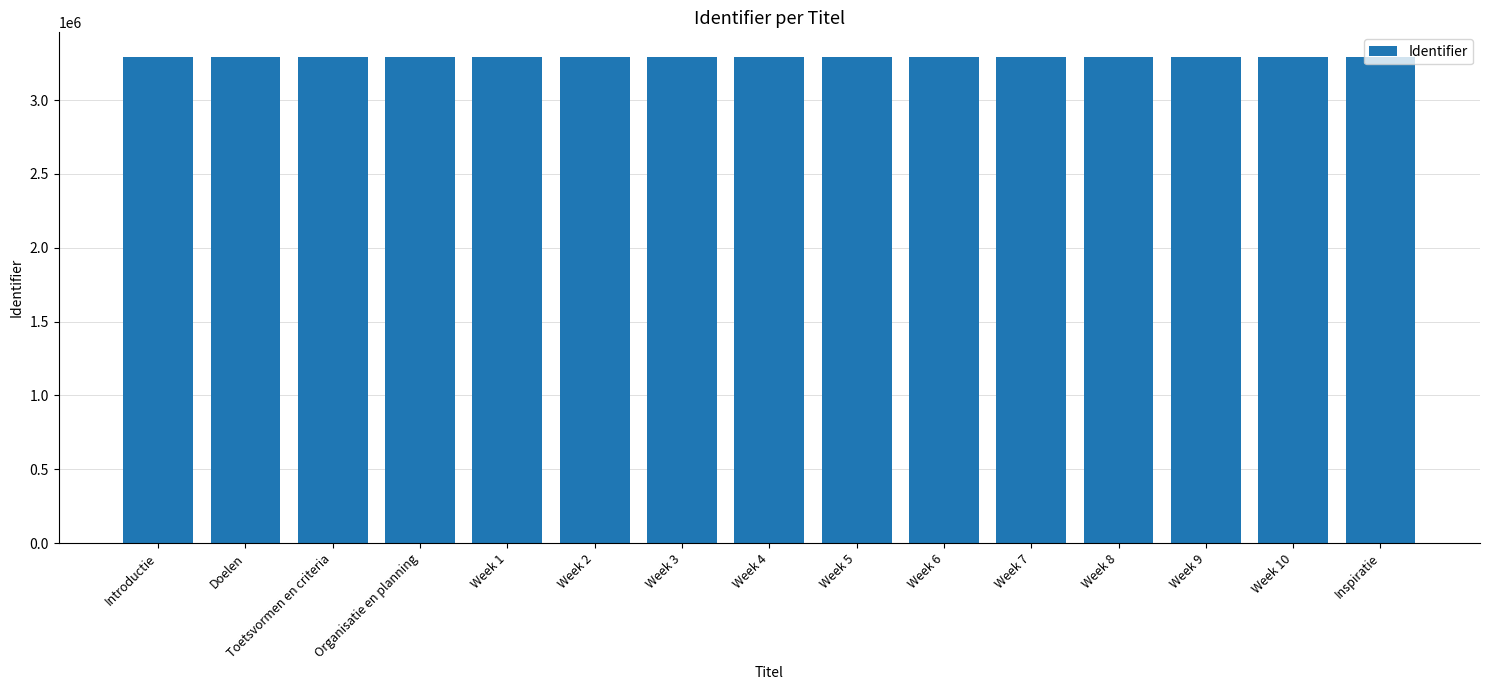

What is the sum of all values?

49405725